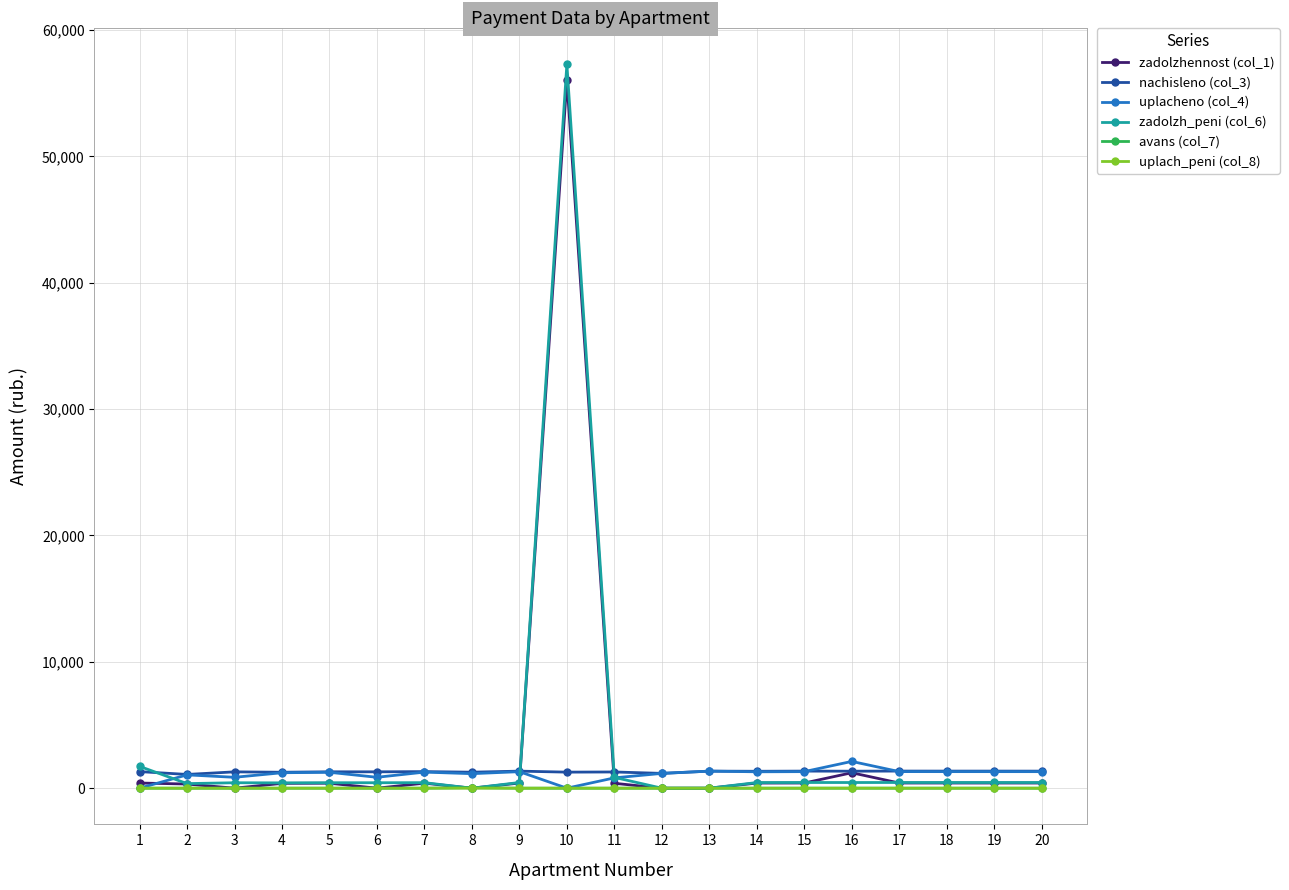

Which series has the largest range (max minus min)?

zadolzh_peni (col_6)